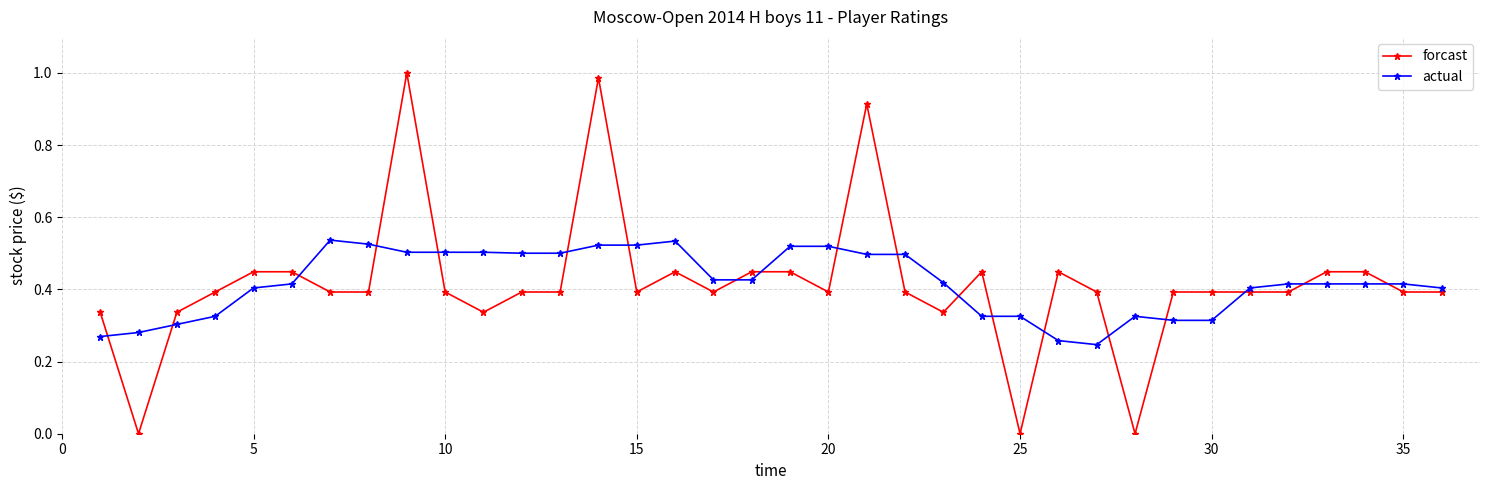

What is the sum of all actual values?

15.0